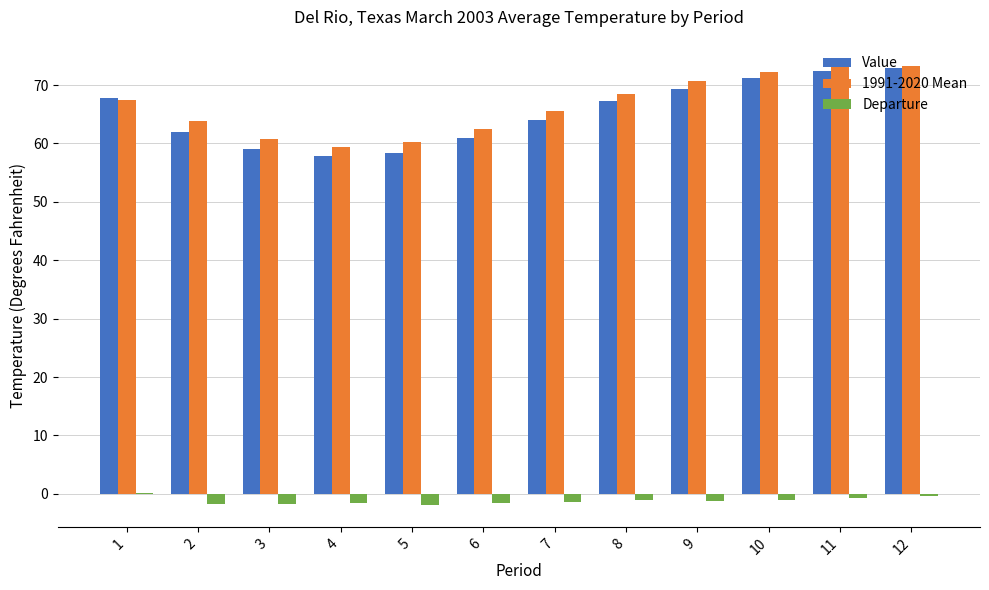

What is the maximum value shown in the chart?

73.3